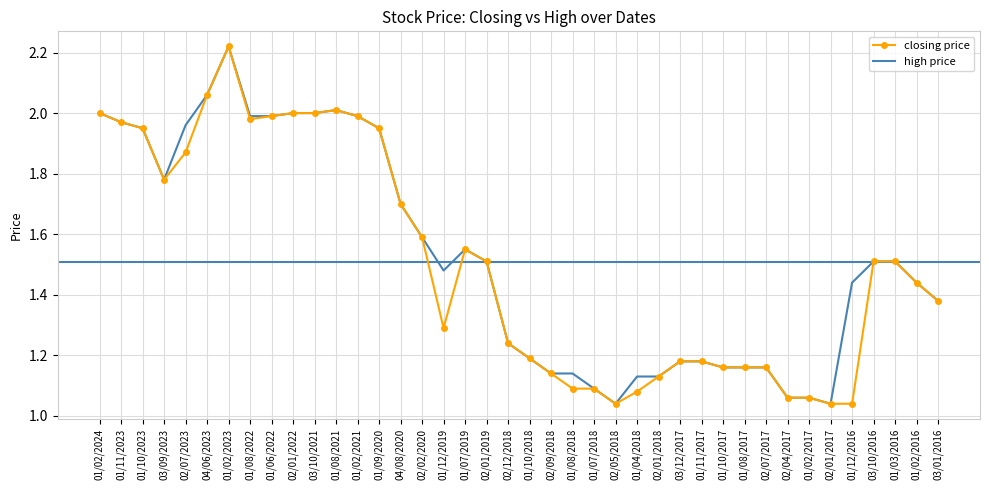

What is the total value across all series at 01/02/2023?

4.4